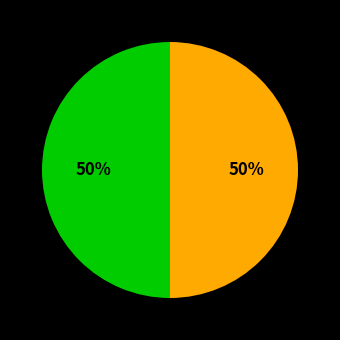

To the nearest percent, what is the average slice percentage?

50%